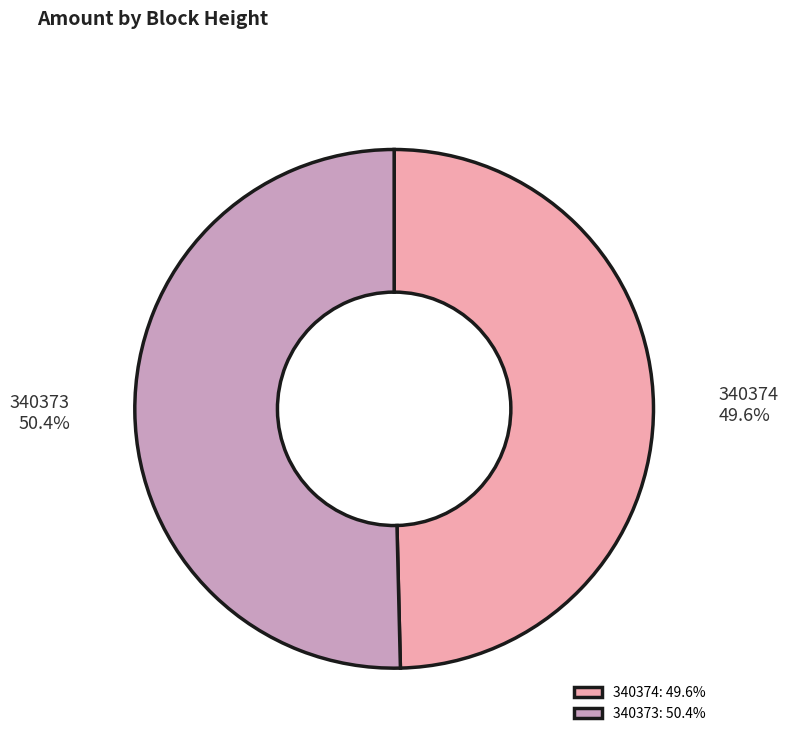

Between 340374 and 340373, which is larger?

340373